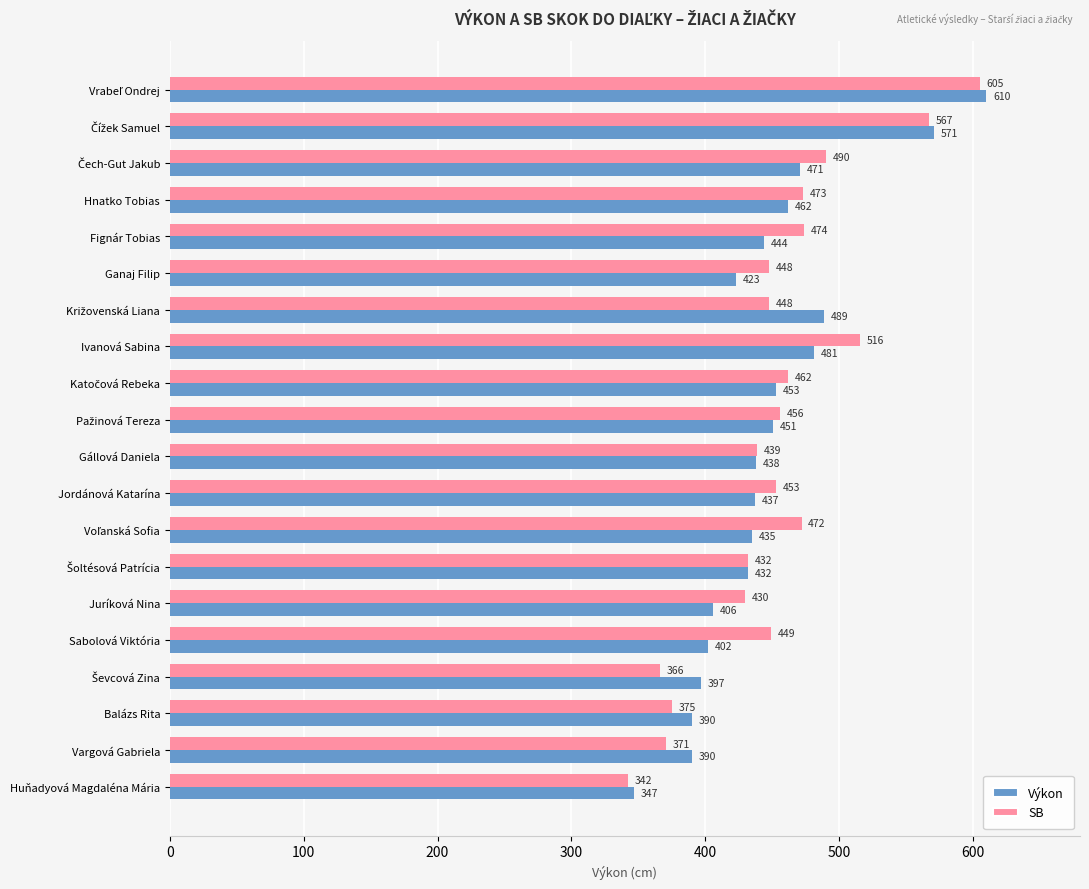

What is the average value of the Výkon series?

446